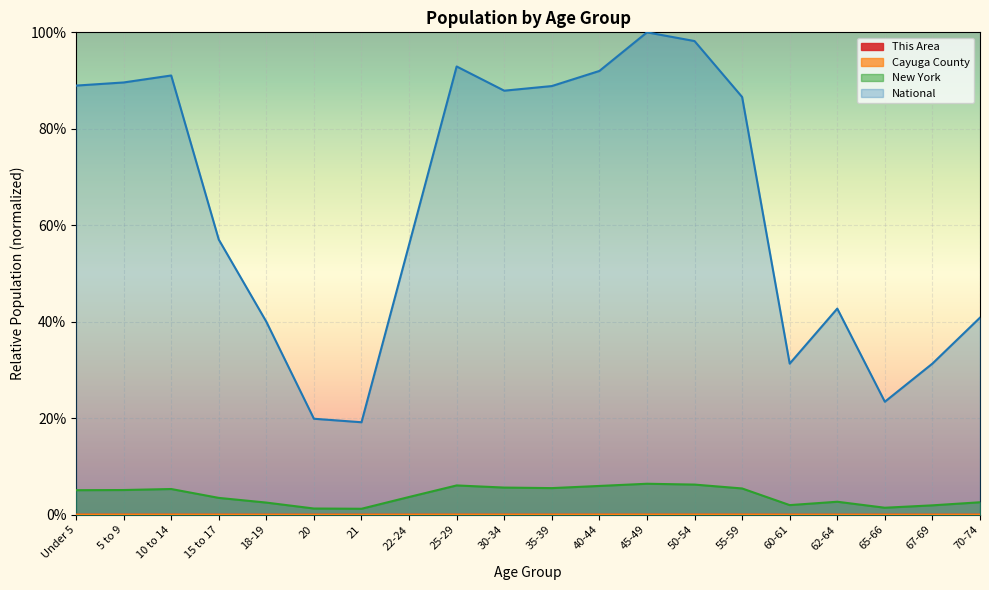

Between 50-54 and 67-69, which series saw the biggest shift?

National